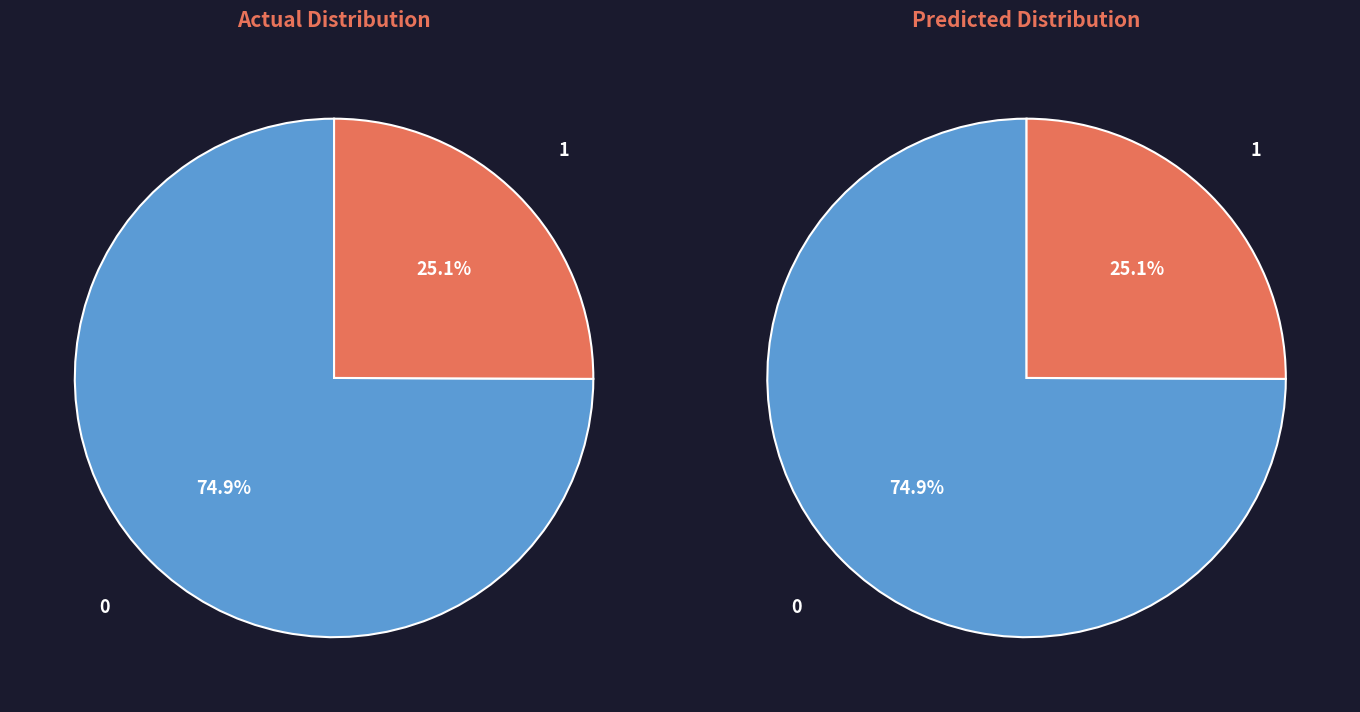

To the nearest percent, what is the average slice percentage?

50%